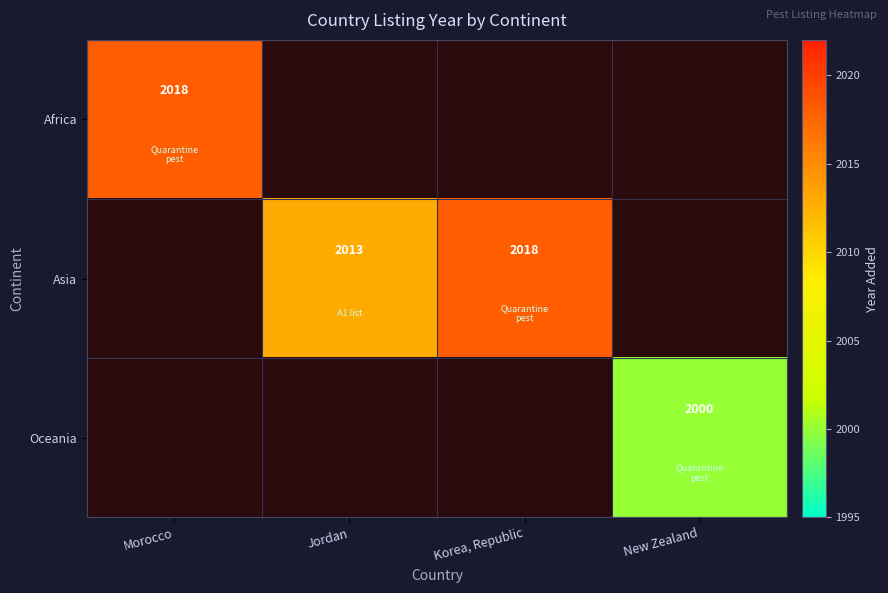

Between Jordan and Morocco, which is larger?

Morocco